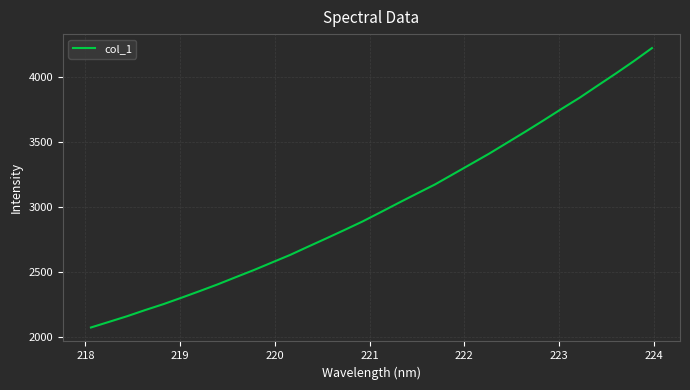

What is the maximum value shown in the chart?

4218.5